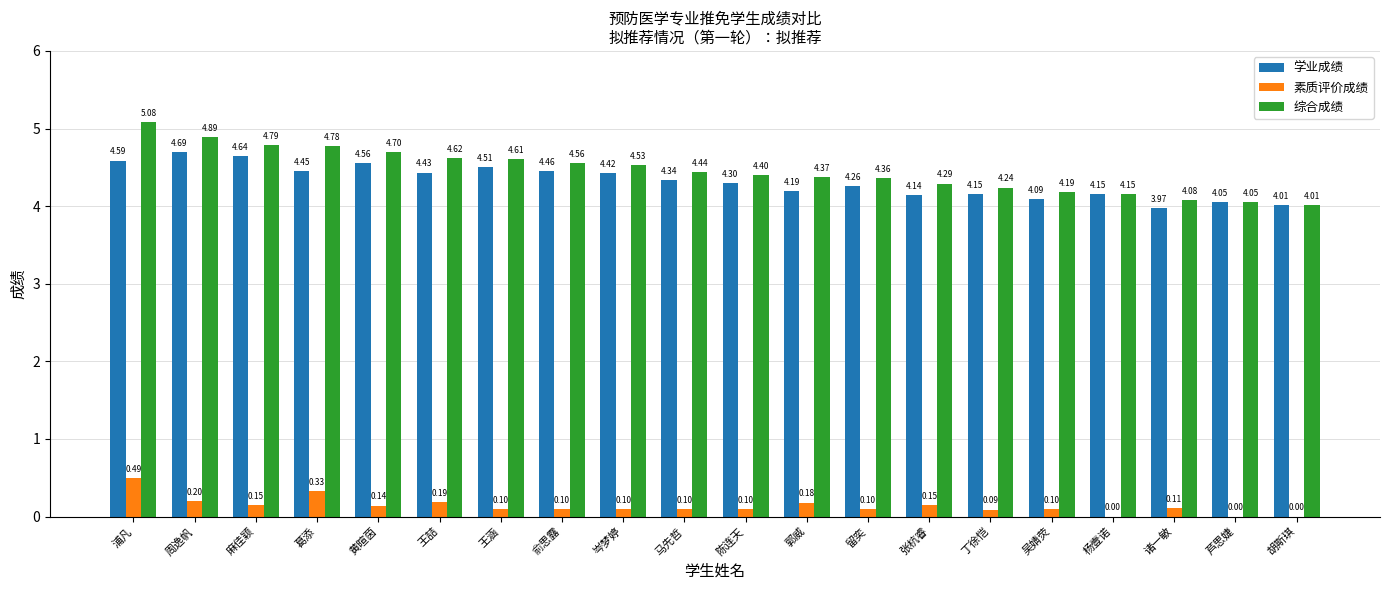

What is the sum of all 综合成绩 values?

89.1